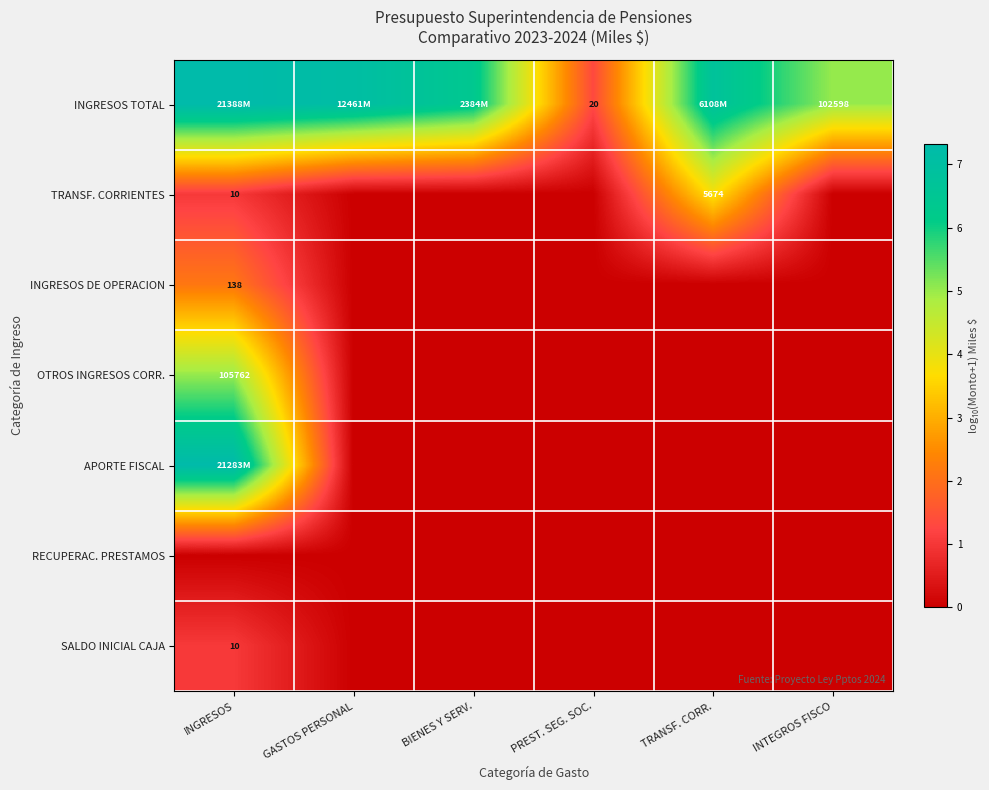

Count the number of data series in this chart.

7